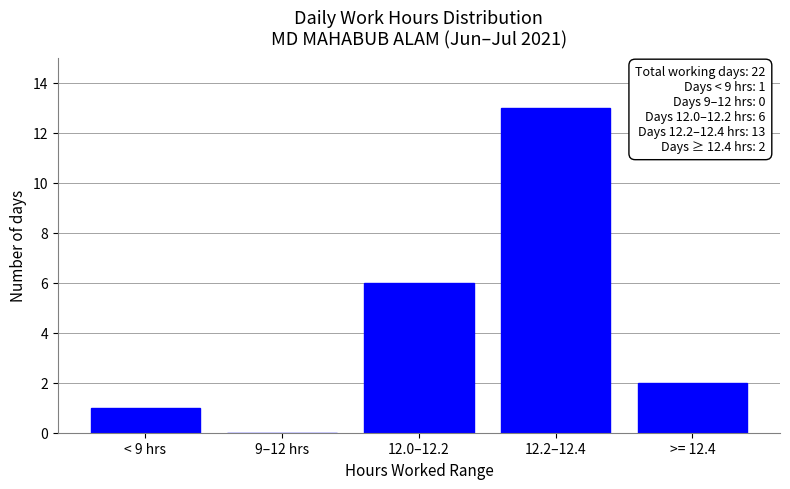

What is the change in value from < 9 hrs to 12.2–12.4?

+12